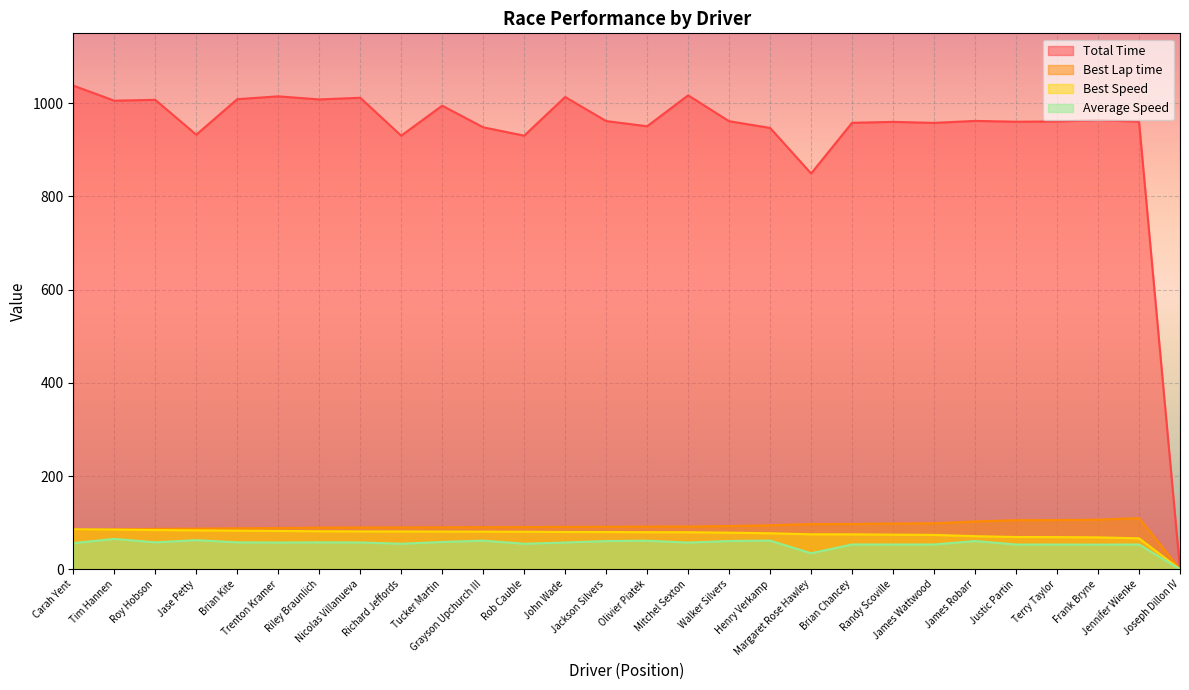

At which category does Total Time reach its first local valley?

Tim Hannen